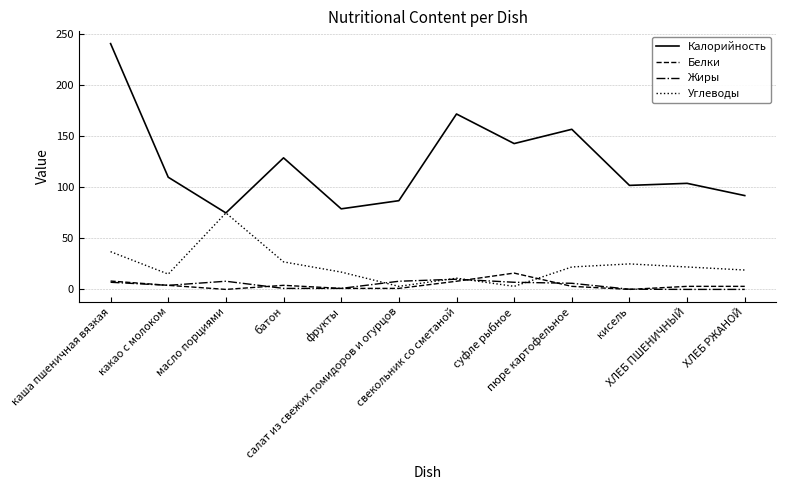

Is the value of Белки at пюре картофельное greater than the value of Калорийность at свекольник со сметаной?

No